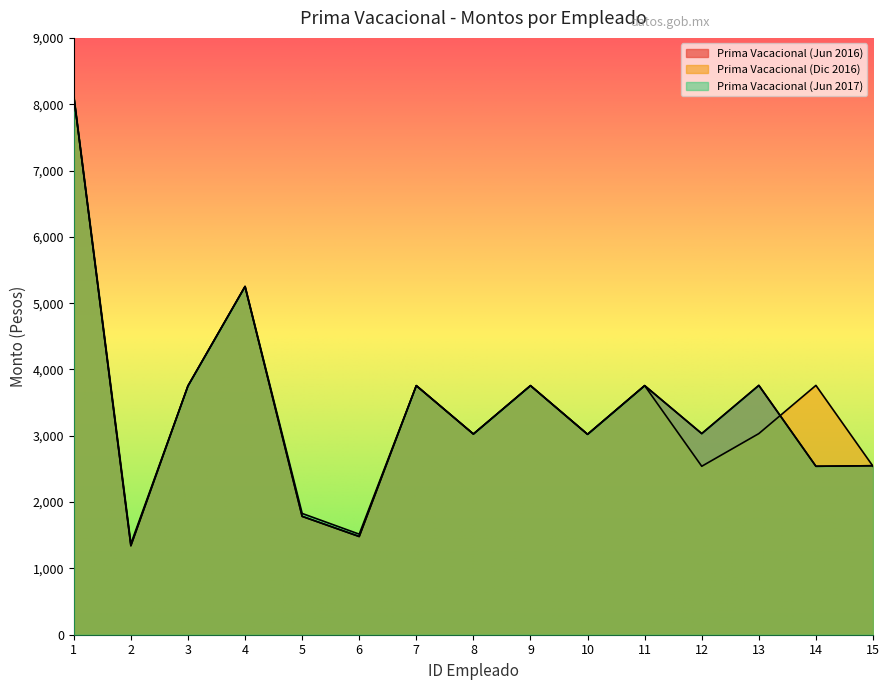

Between which two adjacent categories do Prima Vacacional (Dic 2016) and Prima Vacacional (Jun 2016) first intersect?

13 and 14